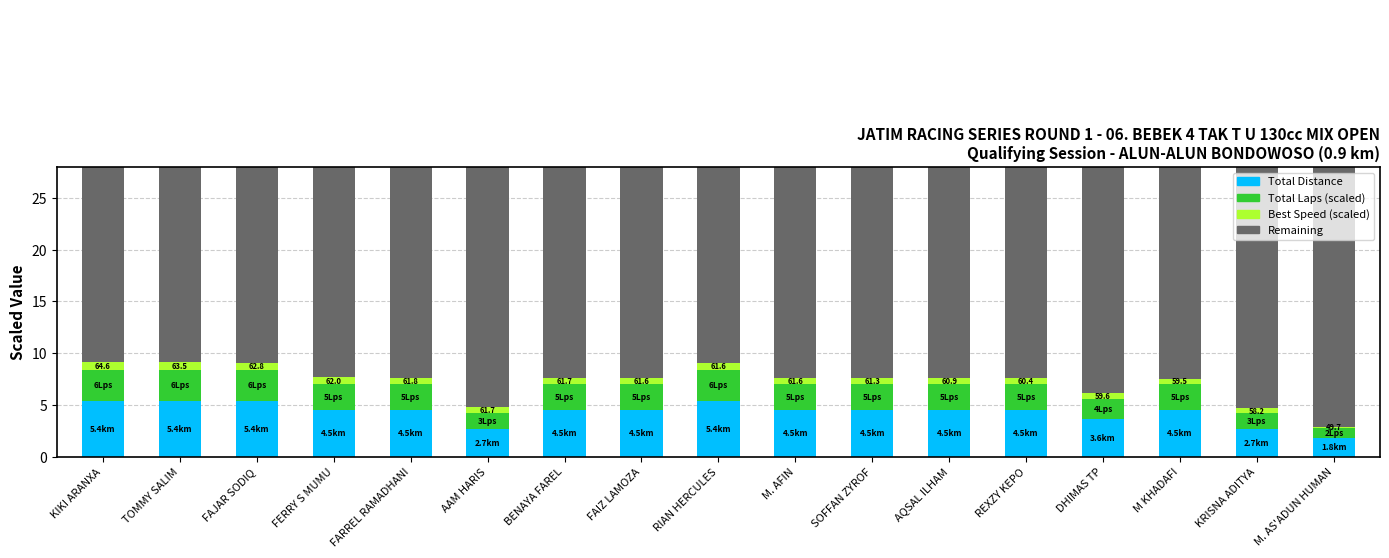

How many bars are there in total?

68